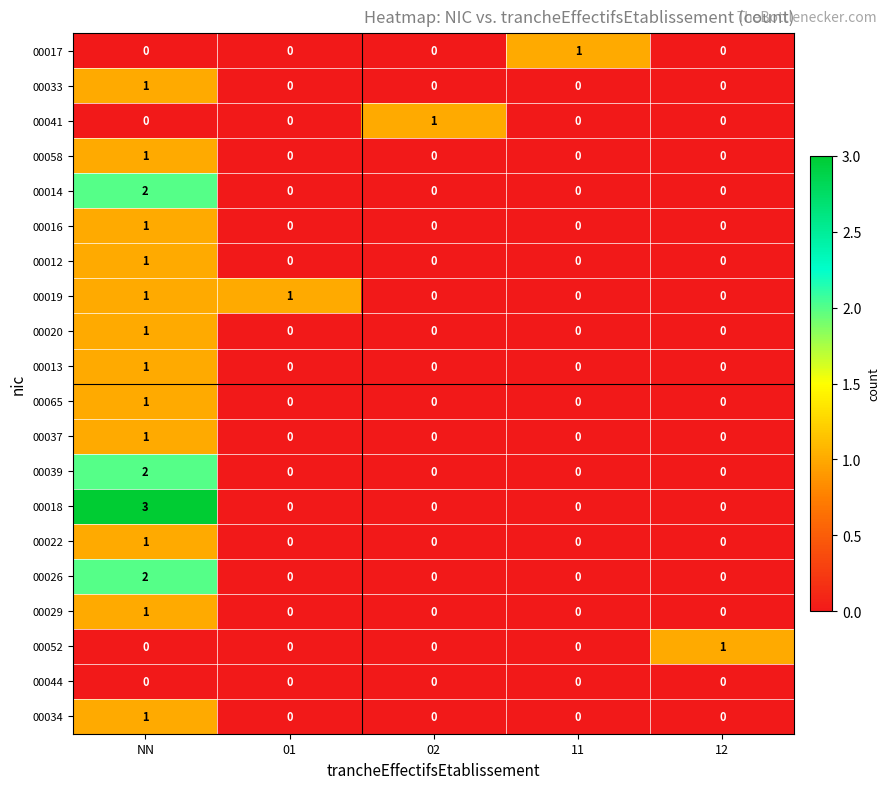

How many 00029 values are between 0 and 1?

5